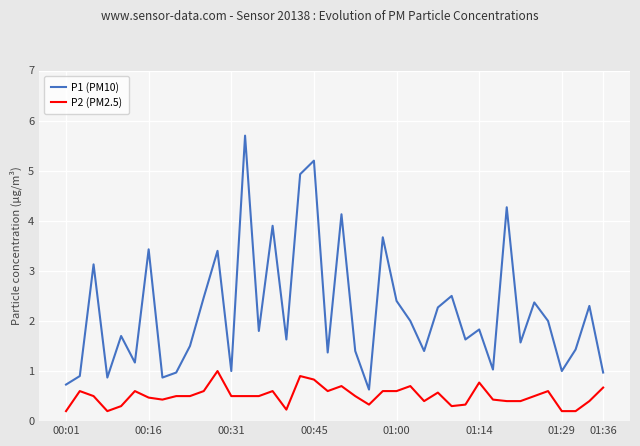

True or false: P1 (PM10) and P2 (PM2.5) intersect in this chart.

False